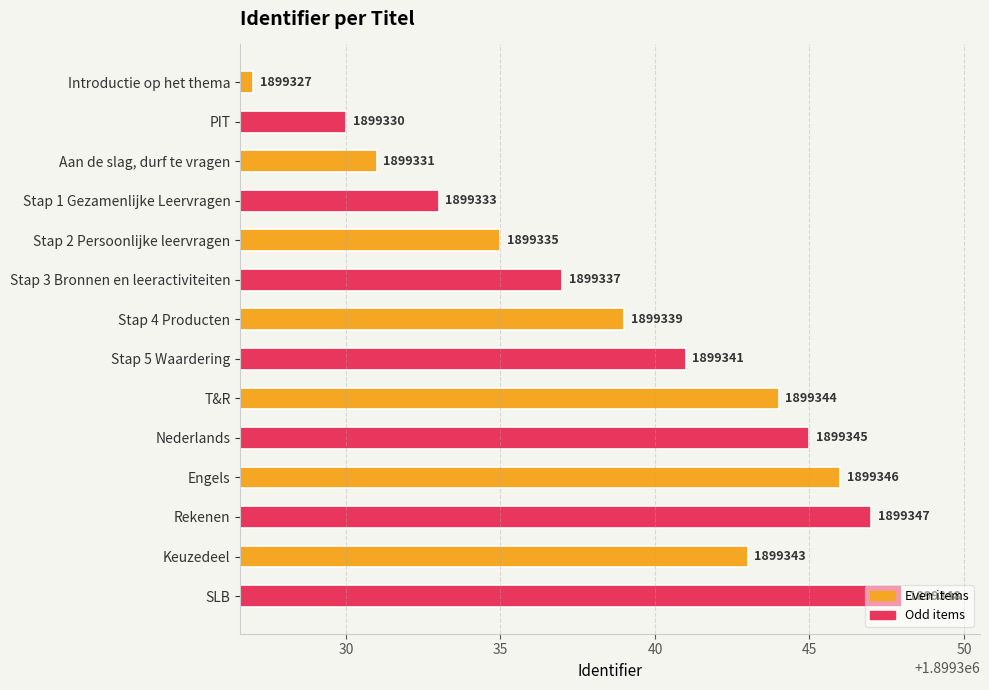

Rank the categories by value from highest to lowest.

SLB, Rekenen, Engels, Nederlands, T&R, Keuzedeel, Stap 5 Waardering, Stap 4 Producten, Stap 3 Bronnen en leeractiviteiten, Stap 2 Persoonlijke leervragen, Stap 1 Gezamenlijke Leervragen, Aan de slag, durf te vragen, PIT, Introductie op het thema